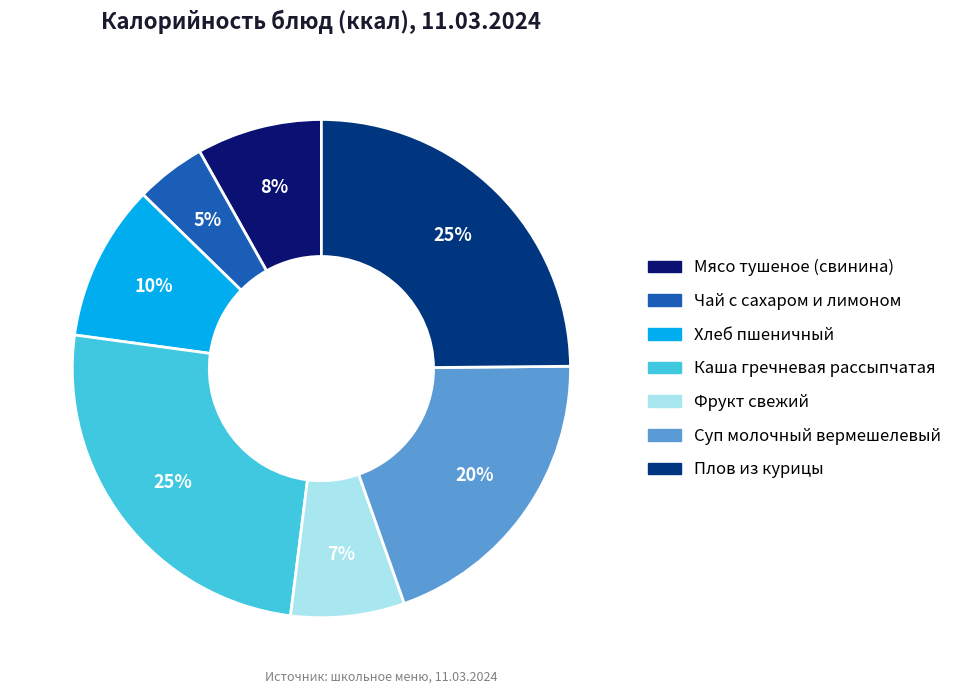

To the nearest percent, what percentage of the pie is Плов из курицы?

25%